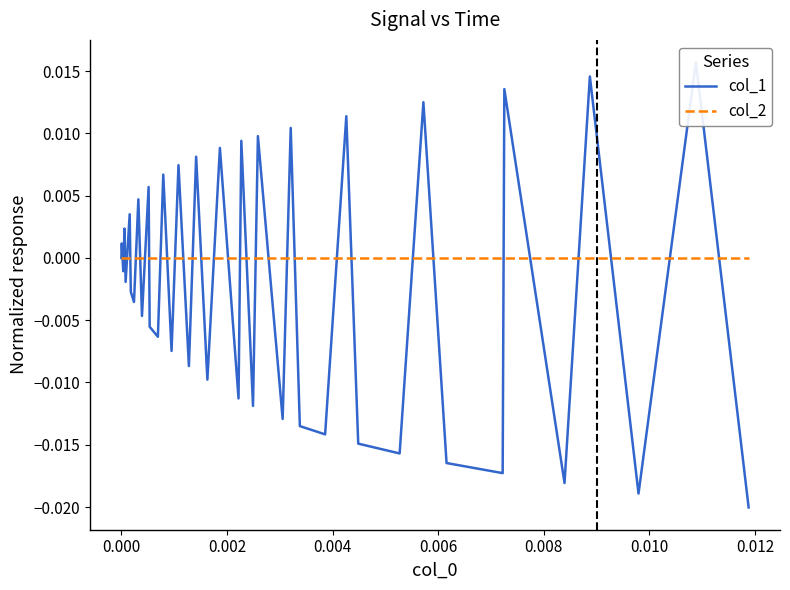

Is the value of col_2 at 21 greater than the value of col_1 at 27?

Yes